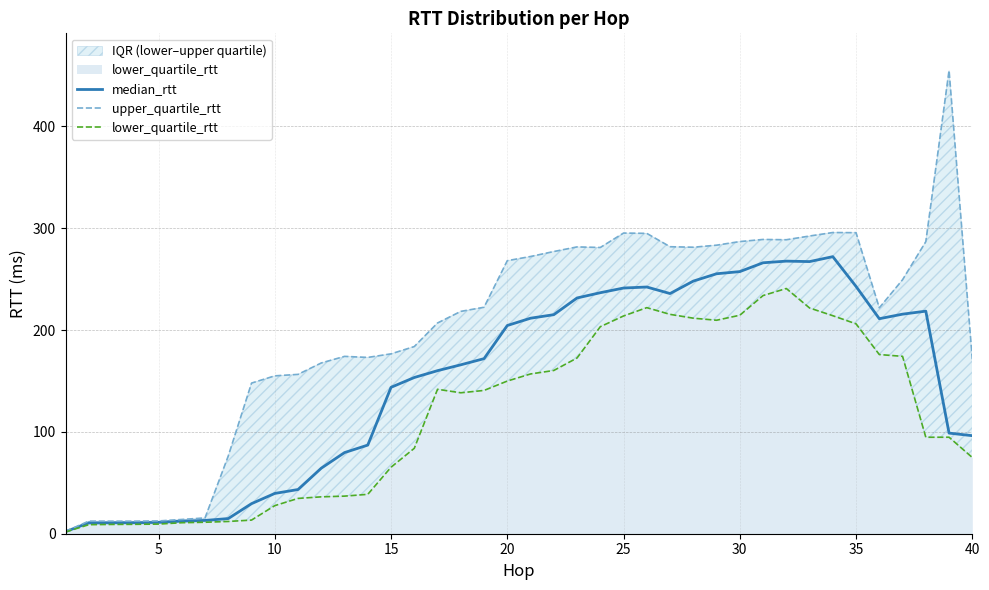

Does the chart display data point markers on the line(s)?

No